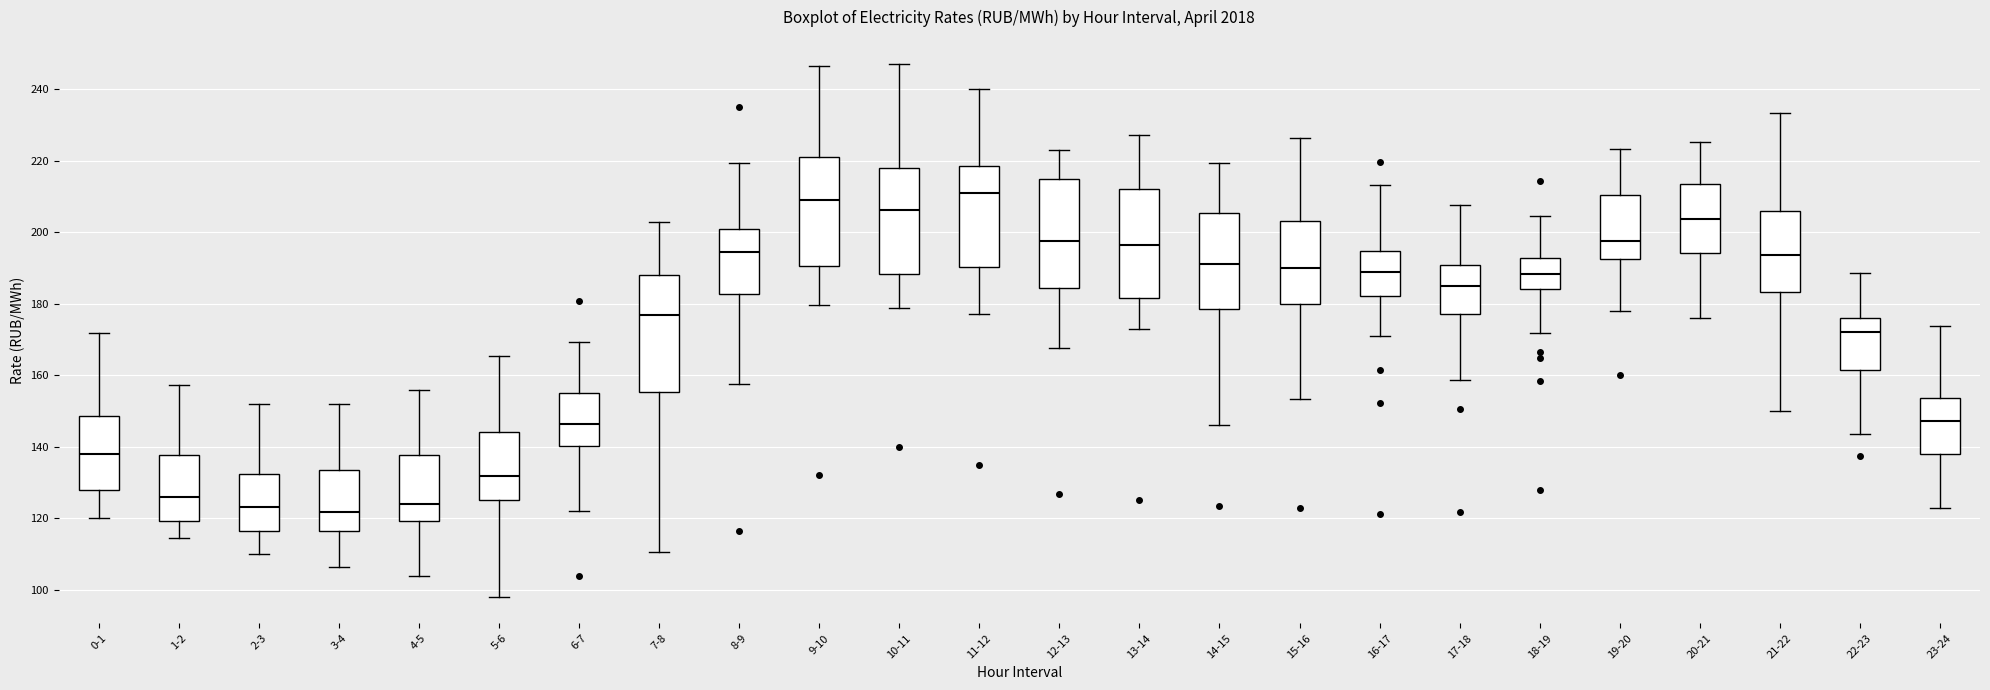

Reading left to right, read every box against the y-axis: the position of its median line, the range the box covers, and the ends of its whiskers. The values are not printed on the chart, so give them approximately, as read against the axis.

0-1: median 138, box 128 to 148, whiskers 120 to 172
1-2: median 126, box 120 to 138, whiskers 114 to 158
2-3: median 124, box 116 to 132, whiskers 110 to 152
3-4: median 122, box 116 to 134, whiskers 106 to 152
4-5: median 124, box 120 to 138, whiskers 104 to 156
5-6: median 132, box 126 to 144, whiskers 98 to 166
6-7: median 146, box 140 to 154, whiskers 122 to 170
7-8: median 176, box 156 to 188, whiskers 110 to 202
8-9: median 194, box 182 to 200, whiskers 158 to 220
9-10: median 210, box 190 to 220, whiskers 180 to 246
10-11: median 206, box 188 to 218, whiskers 178 to 248
11-12: median 210, box 190 to 218, whiskers 178 to 240
12-13: median 198, box 184 to 214, whiskers 168 to 224
13-14: median 196, box 182 to 212, whiskers 174 to 228
14-15: median 192, box 178 to 206, whiskers 146 to 220
15-16: median 190, box 180 to 204, whiskers 154 to 226
16-17: median 188, box 182 to 194, whiskers 170 to 214
17-18: median 184, box 178 to 190, whiskers 158 to 208
18-19: median 188, box 184 to 192, whiskers 172 to 204
19-20: median 198, box 192 to 210, whiskers 178 to 224
20-21: median 204, box 194 to 214, whiskers 176 to 226
21-22: median 194, box 184 to 206, whiskers 150 to 234
22-23: median 172, box 162 to 176, whiskers 144 to 188
23-24: median 148, box 138 to 154, whiskers 122 to 174